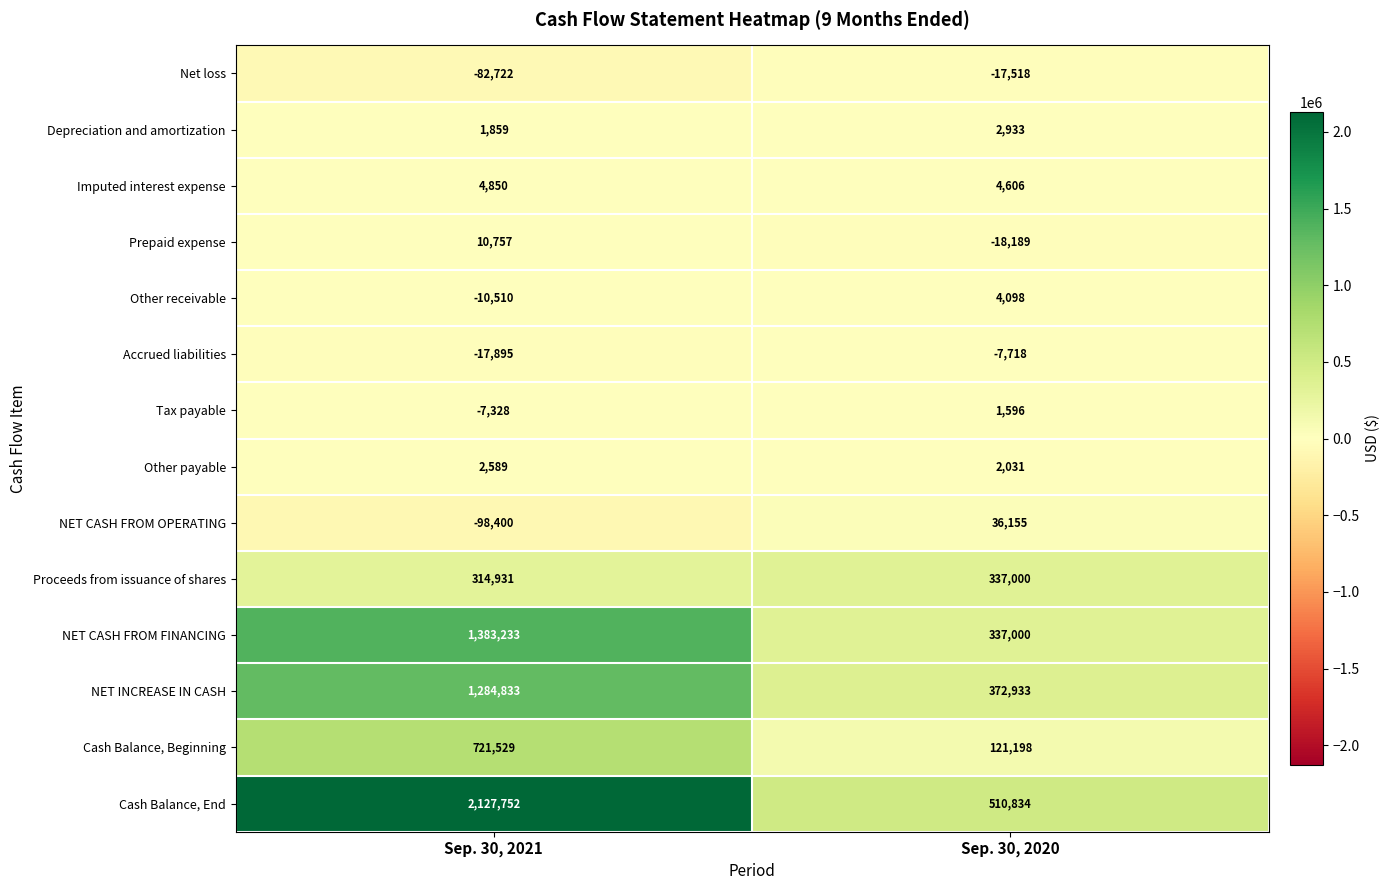

Rank the series by their maximum value, from highest to lowest.

Cash Balance, End, NET CASH FROM FINANCING, NET INCREASE IN CASH, Cash Balance, Beginning, Proceeds from issuance of shares, NET CASH FROM OPERATING, Prepaid expense, Imputed interest expense, Other receivable, Depreciation and amortization, Other payable, Tax payable, Accrued liabilities, Net loss